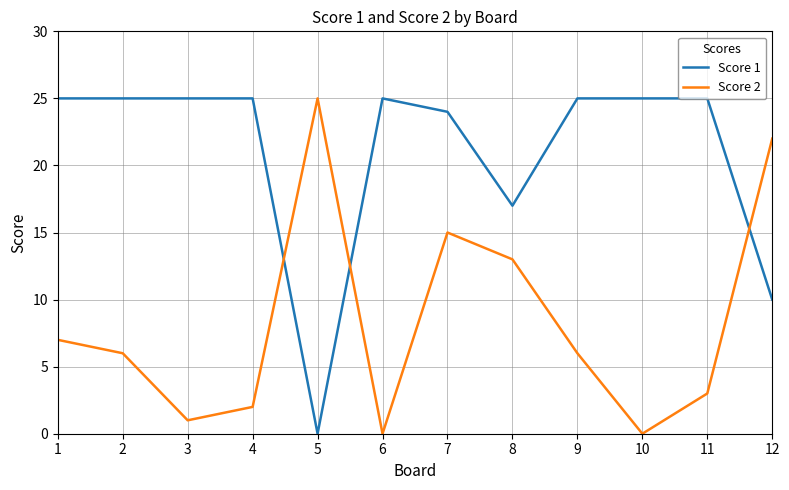

What is the difference between the highest and lowest values at 1?

18